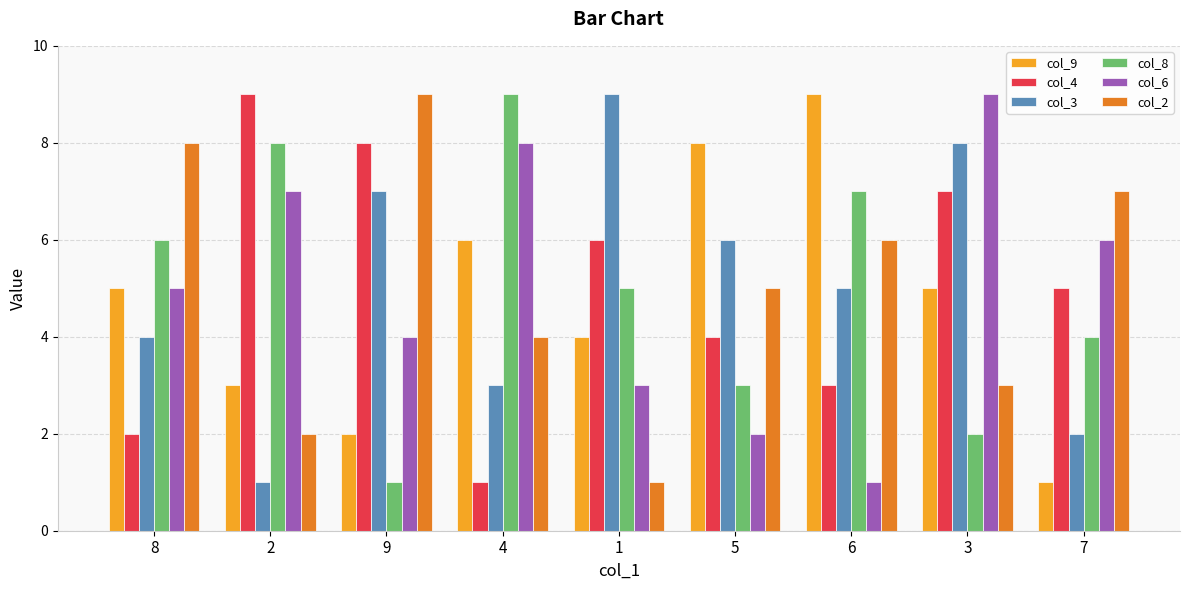

Reading left to right, what are all the values shown in this chart?

col_9: 5	3	2	6	4	8	9	5	1
col_4: 2	9	8	1	6	4	3	7	5
col_3: 4	1	7	3	9	6	5	8	2
col_8: 6	8	1	9	5	3	7	2	4
col_6: 5	7	4	8	3	2	1	9	6
col_2: 8	2	9	4	1	5	6	3	7